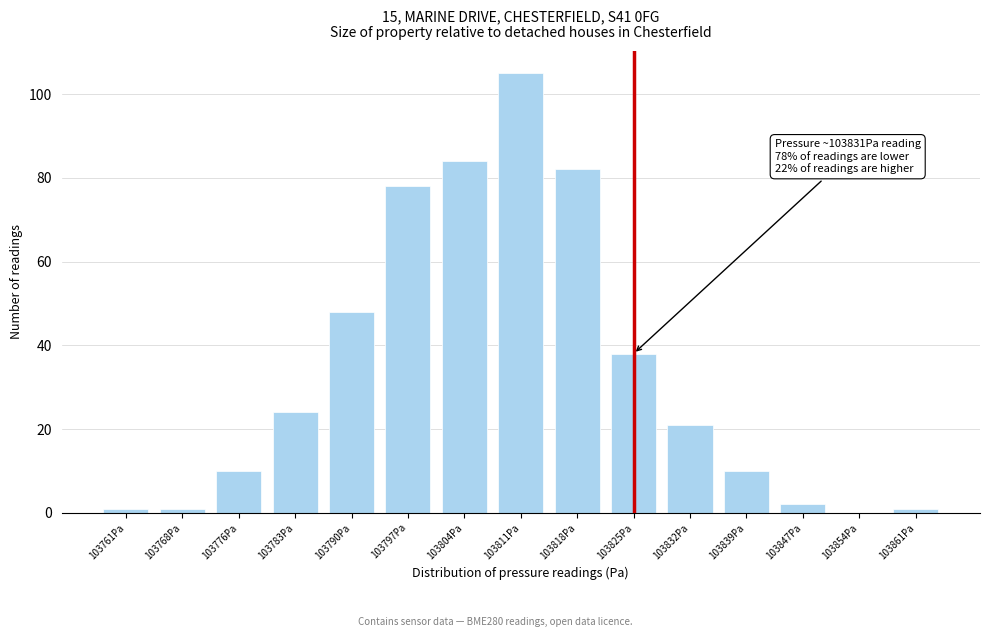

Reading left to right, extract all data points from this chart.

103761Pa=1	103768Pa=1	103776Pa=10	103783Pa=24	103790Pa=48	103797Pa=78	103804Pa=84	103811Pa=105	103818Pa=82	103825Pa=38	103832Pa=21	103839Pa=10	103847Pa=2	103854Pa=0	103861Pa=1